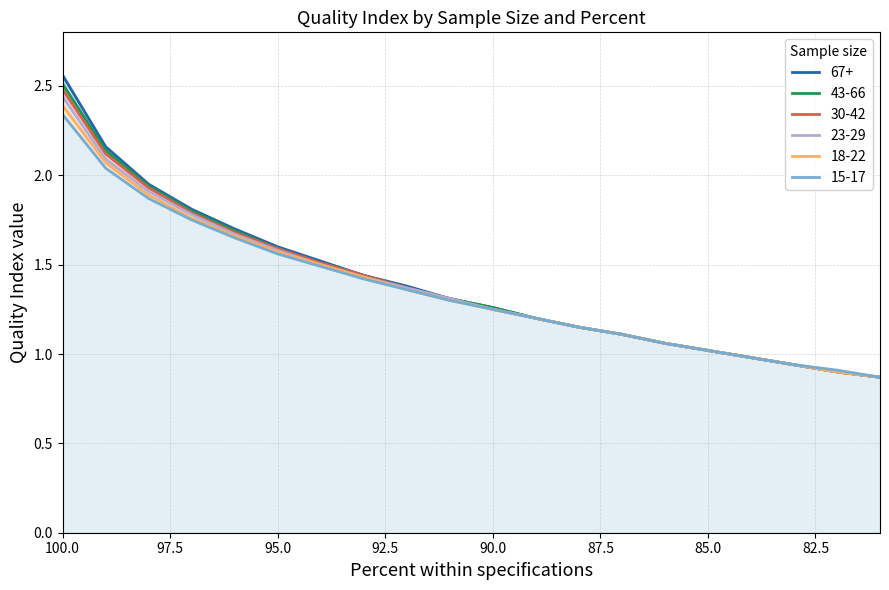

Which series has the largest total across all categories?

67+